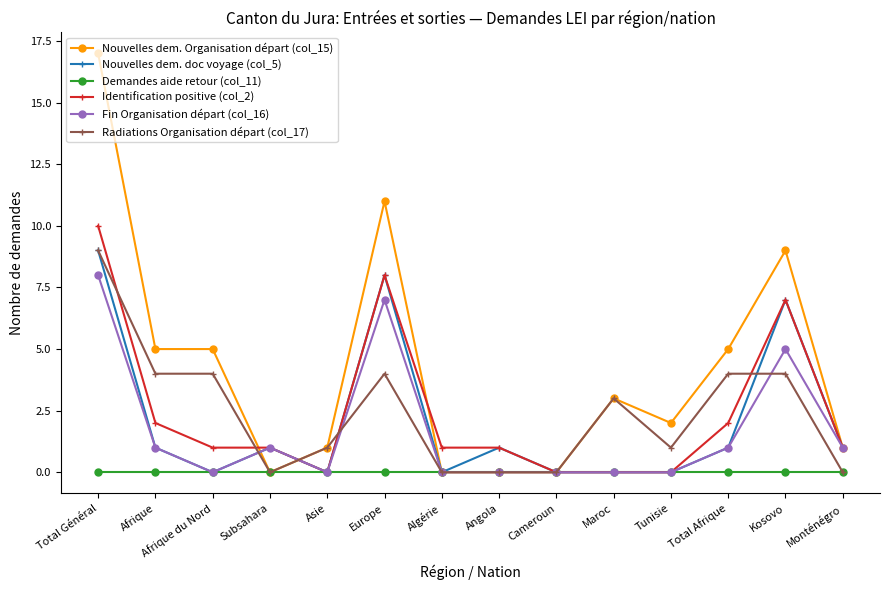

At which category is the sum across all series the highest?

Total Général